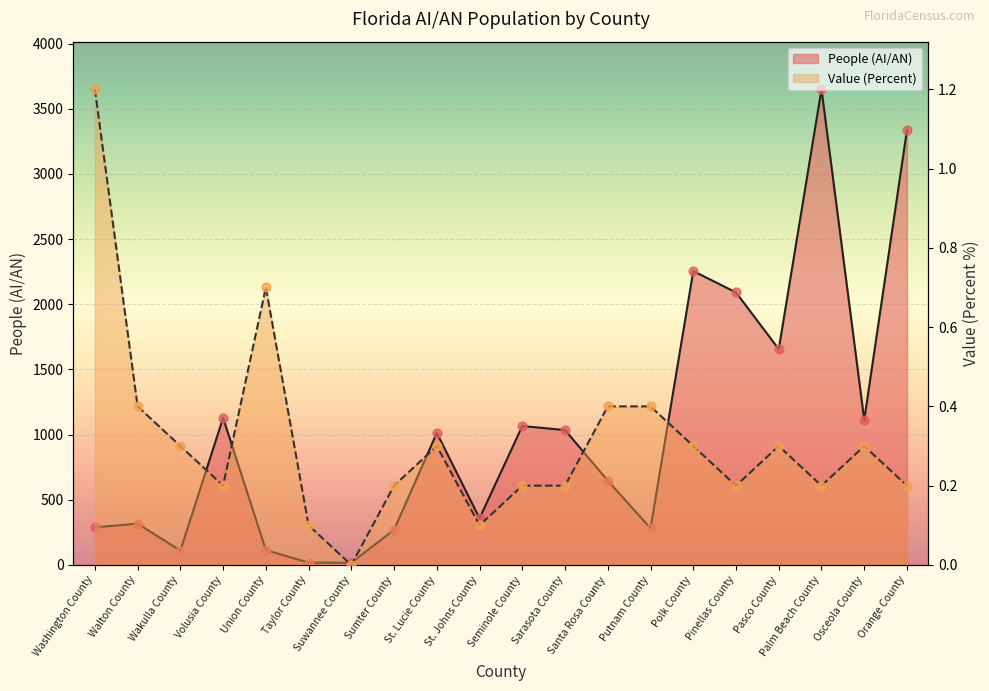

Which series has the largest total across all categories?

People (AI/AN)